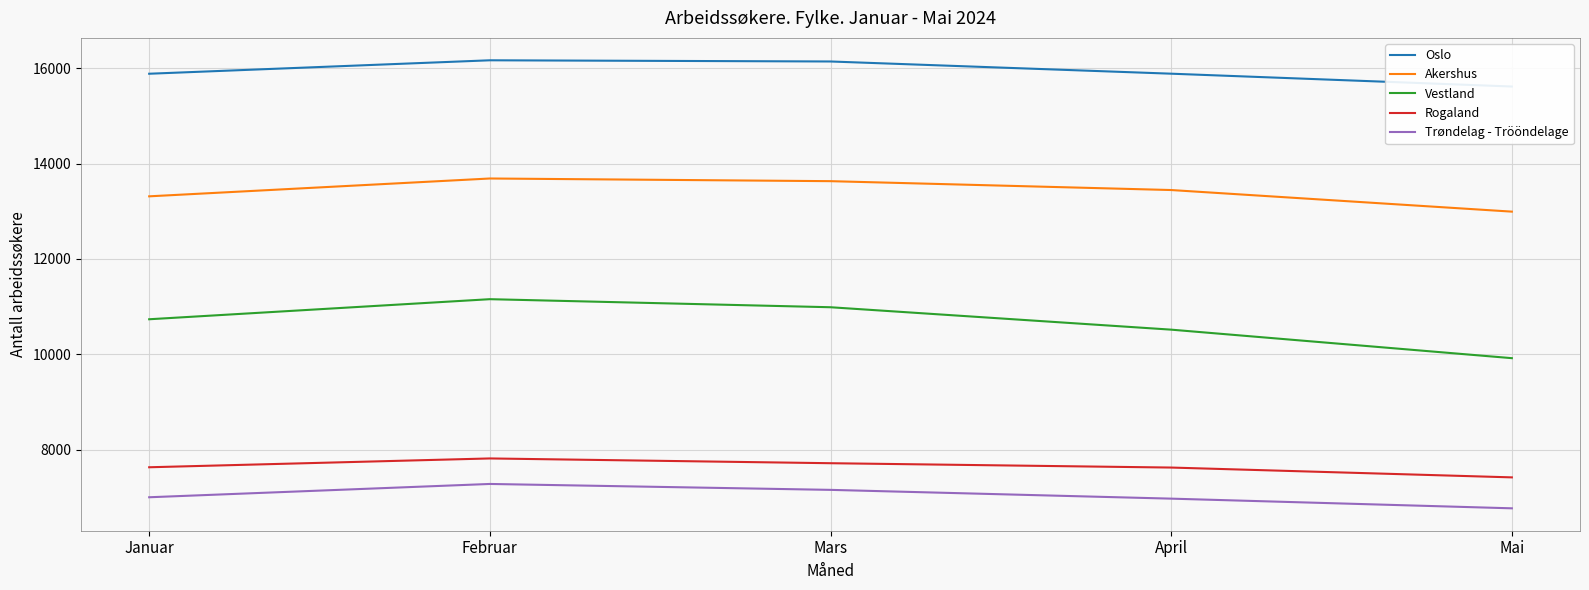

What are all the series names shown in the legend?

Oslo, Akershus, Vestland, Rogaland, Trøndelag - Trööndelage